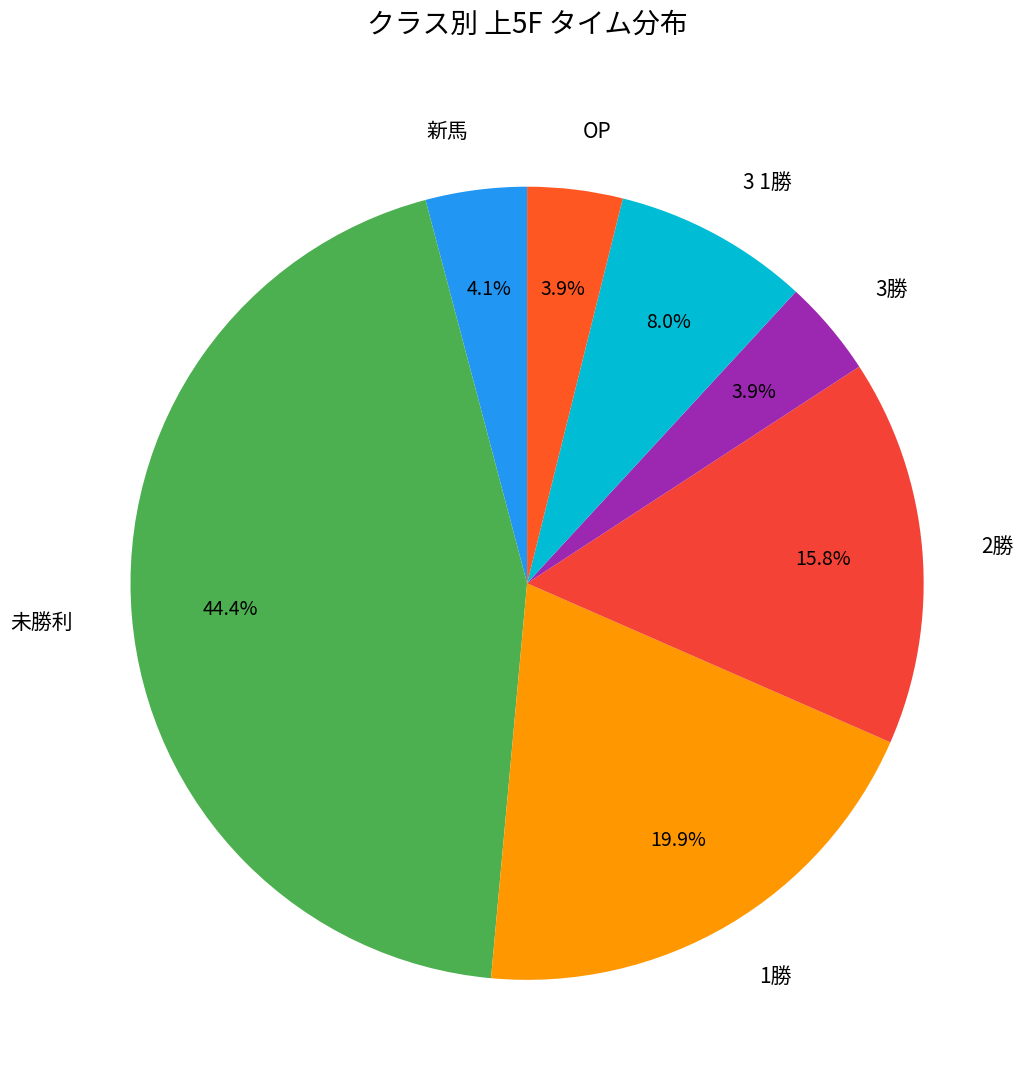

What percentage is NOT represented by 2勝?

84.2%